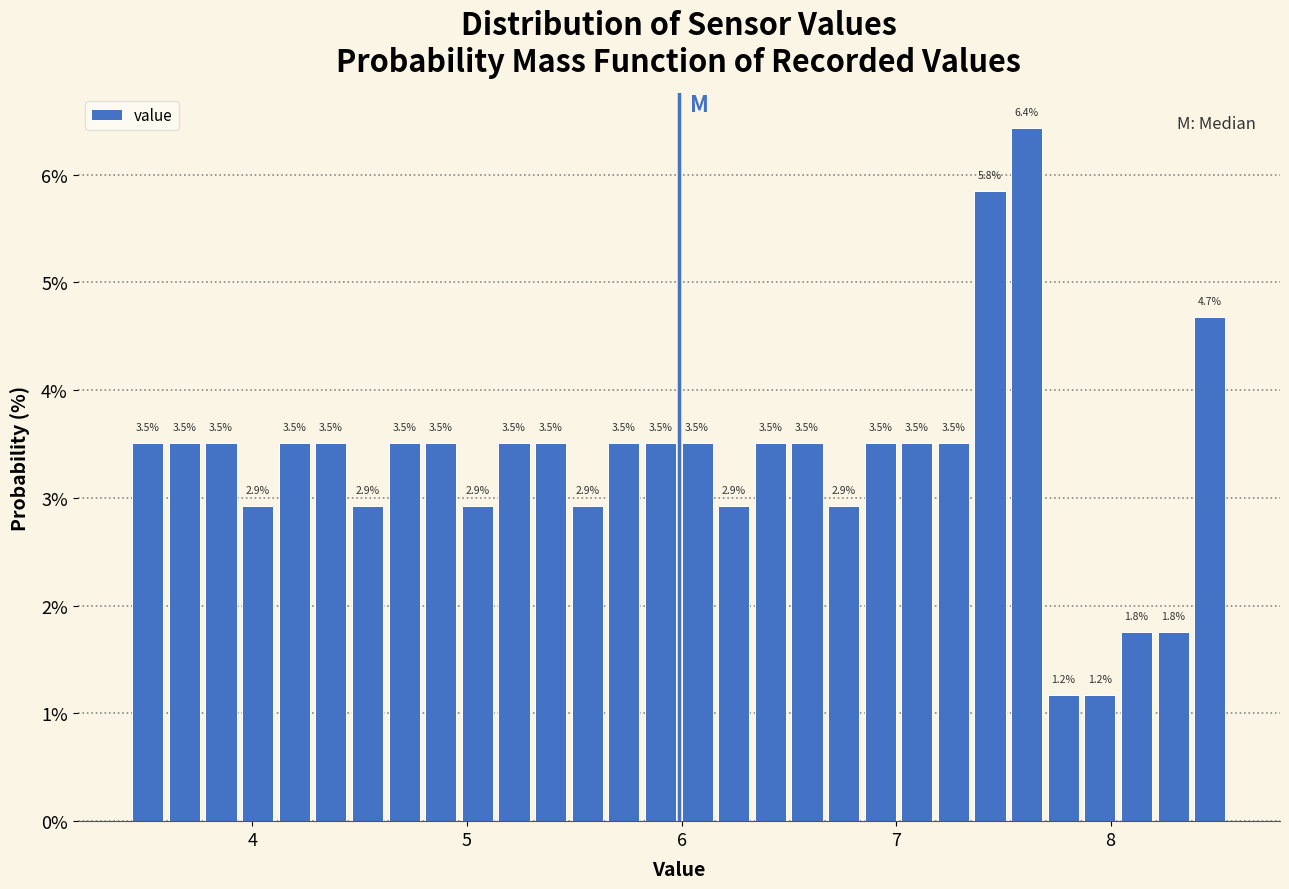

Read against the x-axis, roughly where is the centre of the tallest bar?

7.6